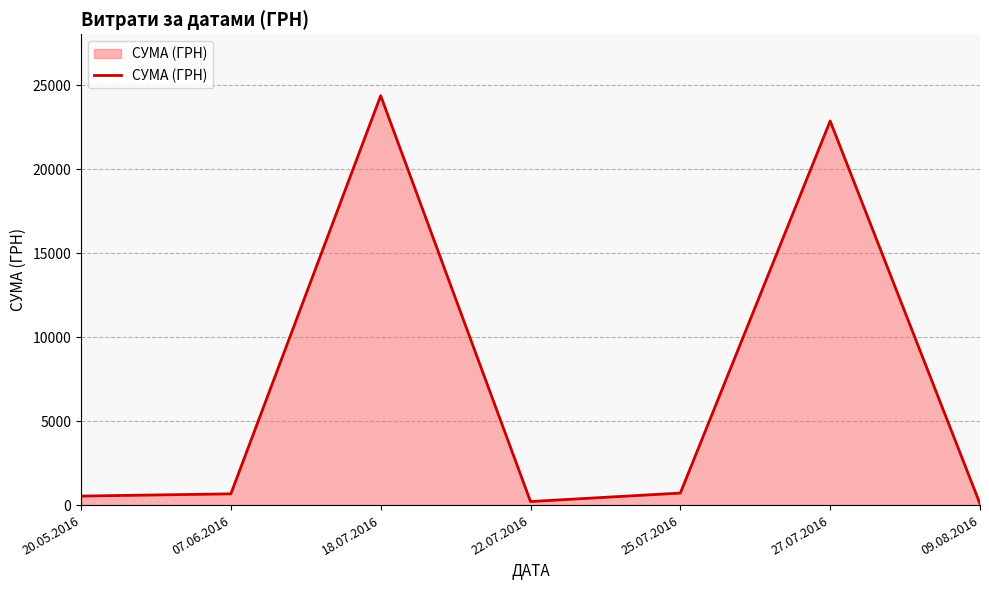

What is the maximum value shown in the chart?

24369.0